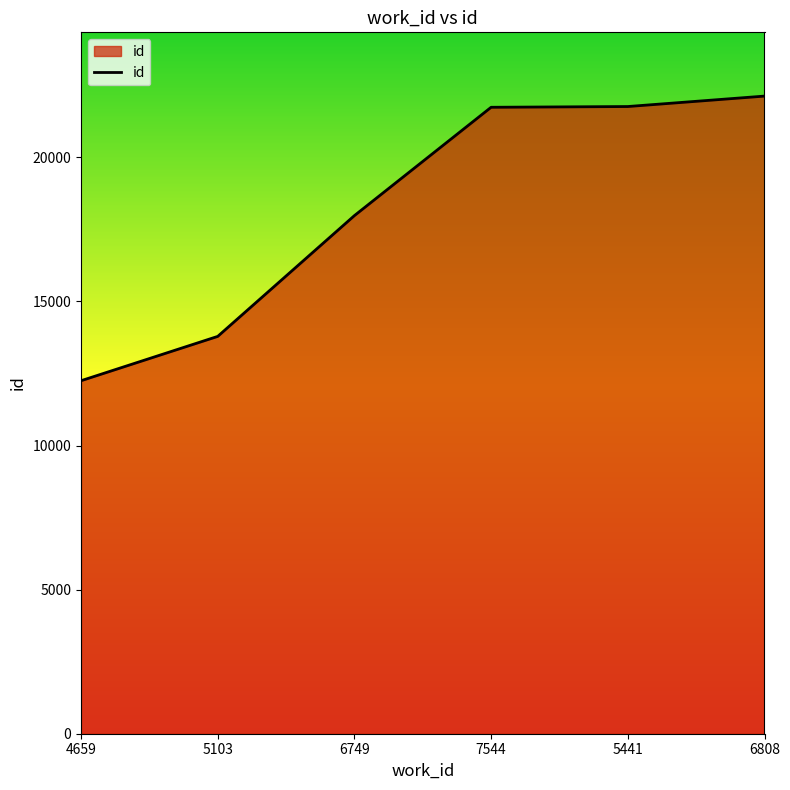

What is the difference between the maximum and minimum values?

9876